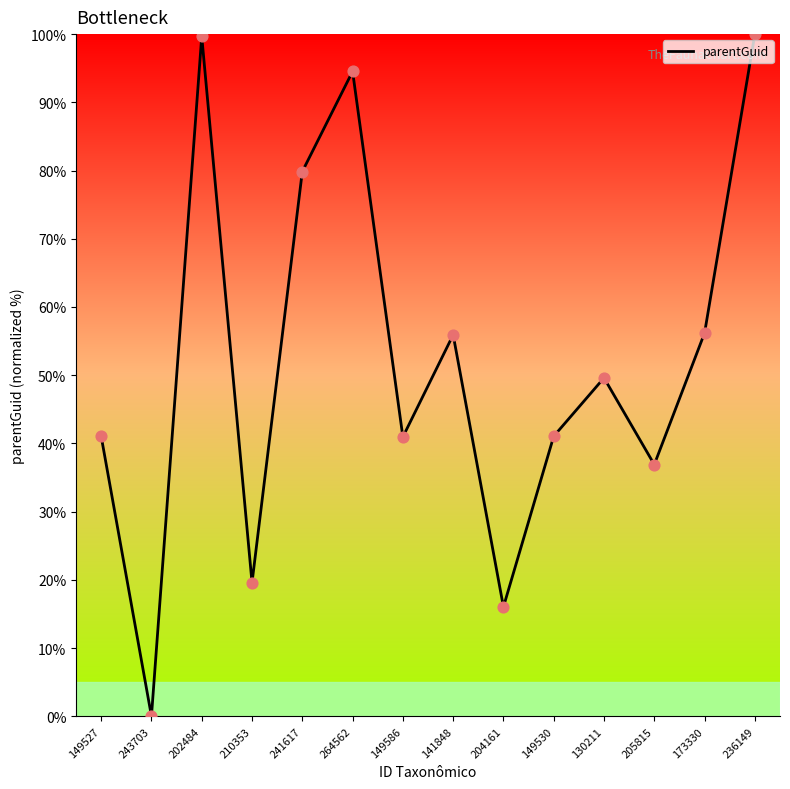

What is the change in value from 210353 to 173330?

+36.6